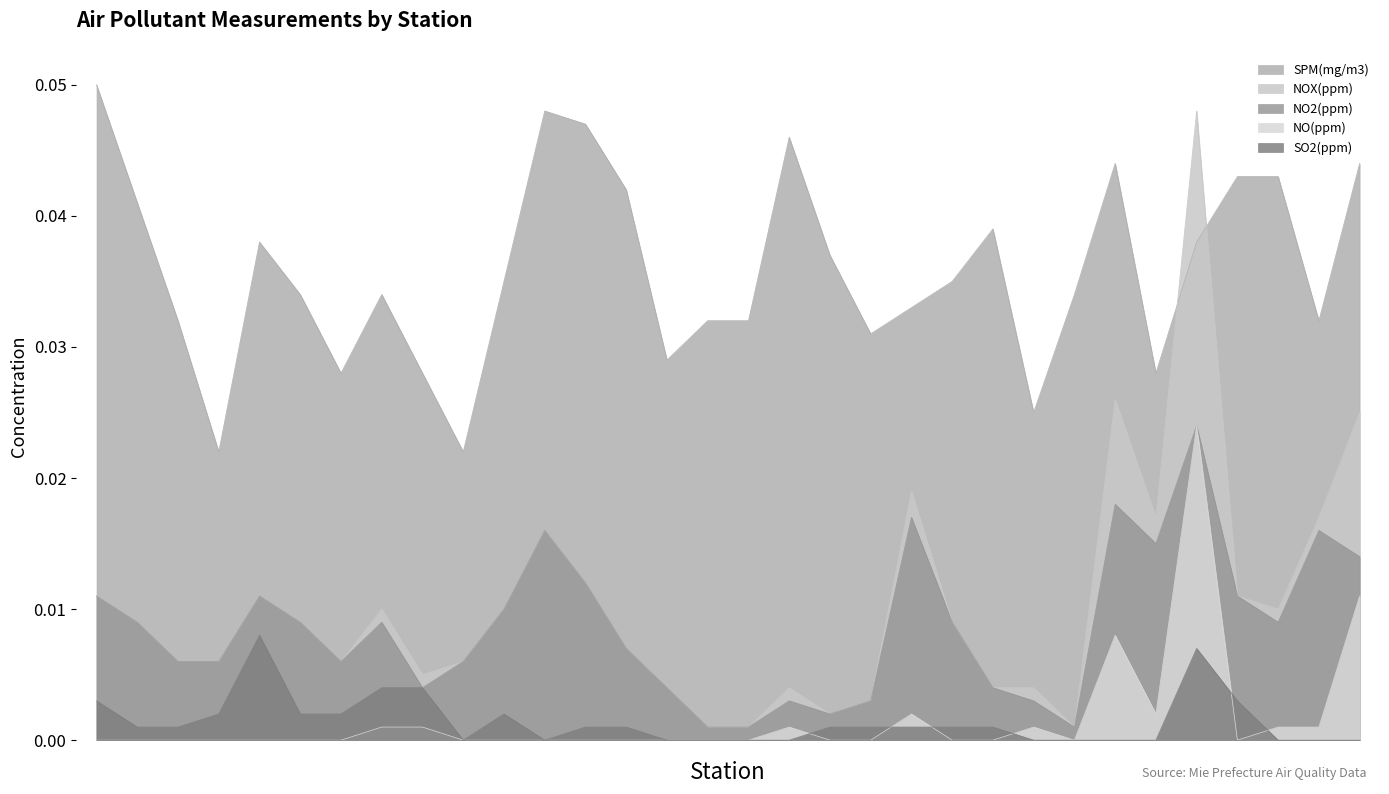

Which label corresponds to the largest value in the chart?

桑名上野